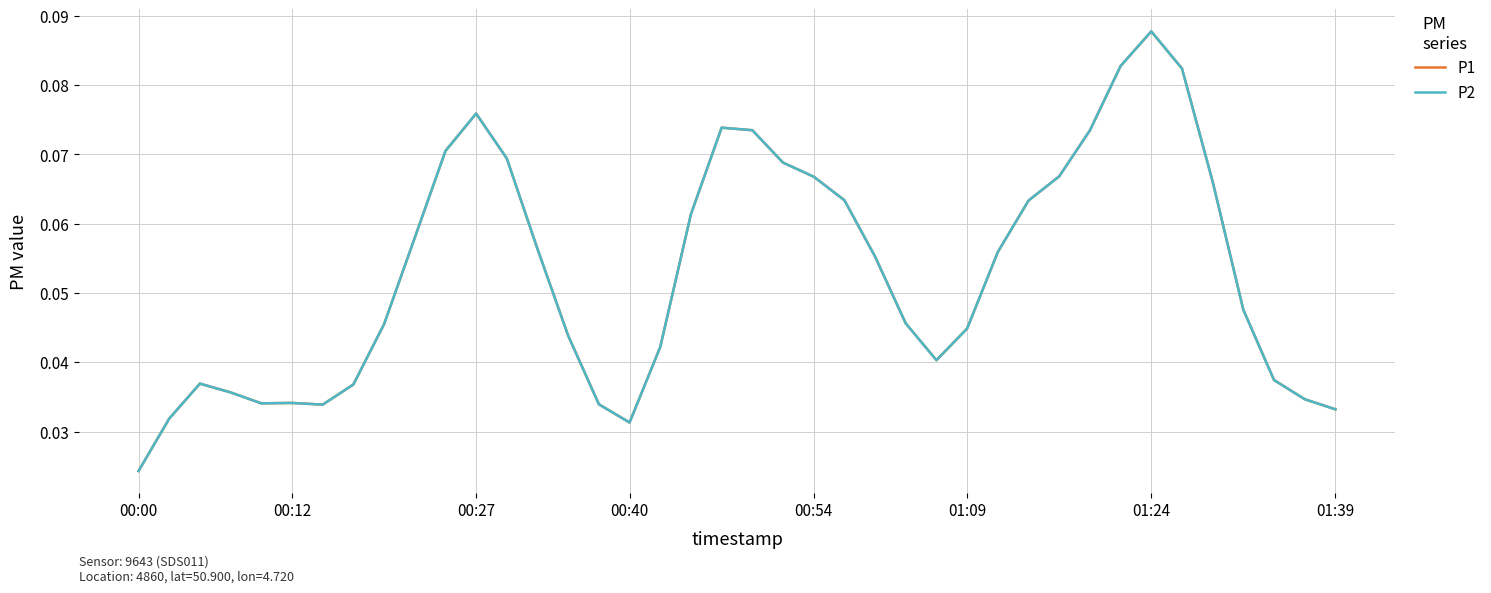

Does the chart display data point markers on the line(s)?

No